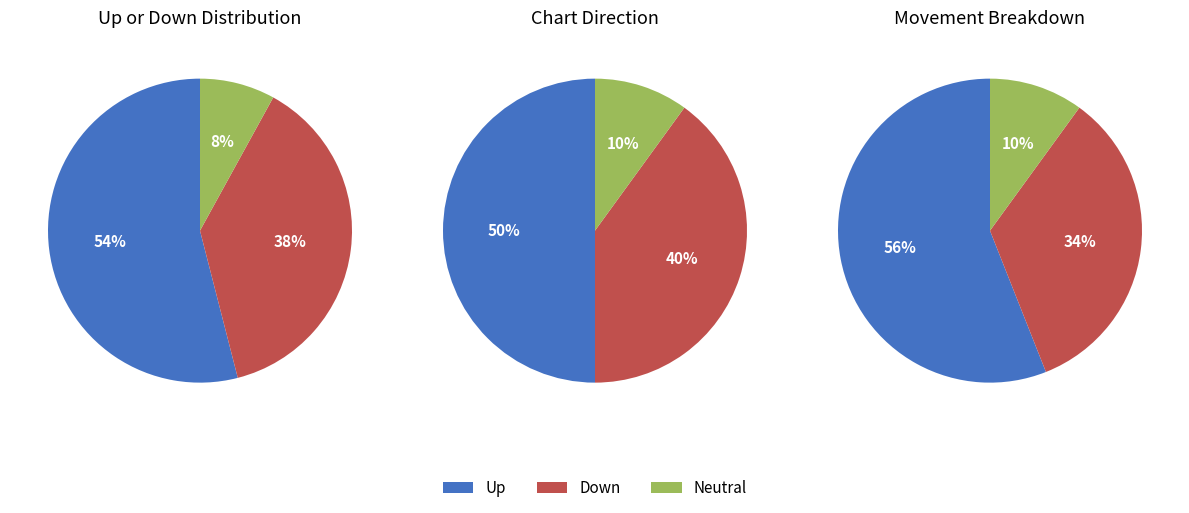

What percentage is the down slice, to the nearest percent?

38%